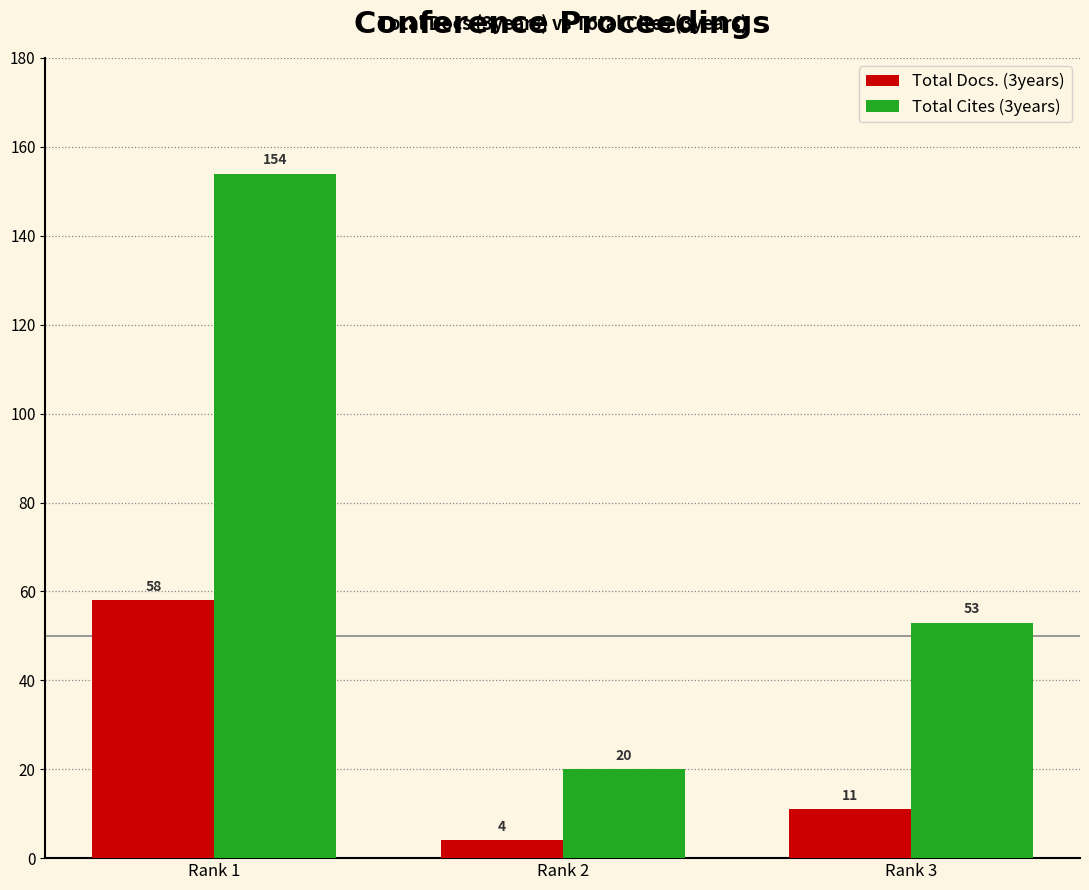

Which label corresponds to the largest value in the chart?

Rank 1